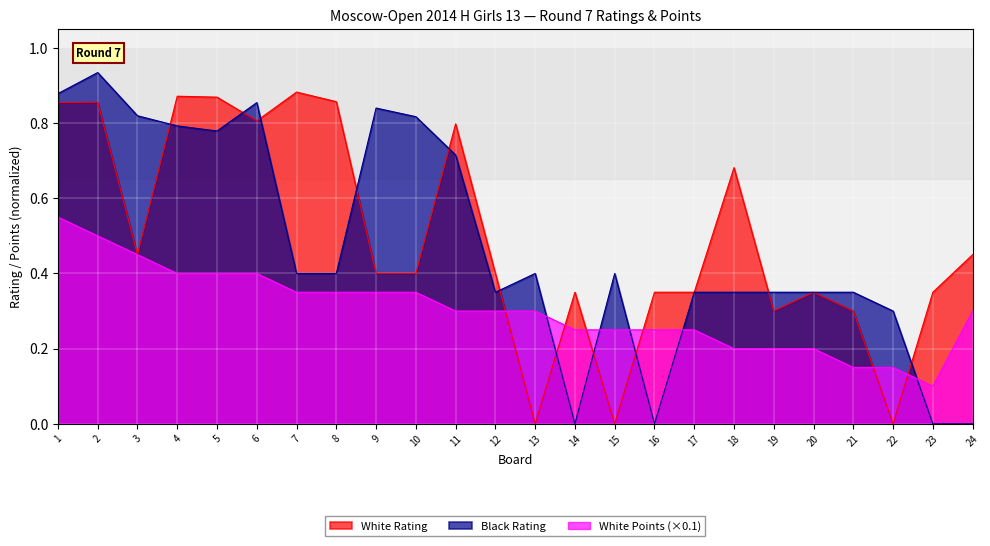

What is the average value of the Black Rating series?

0.5